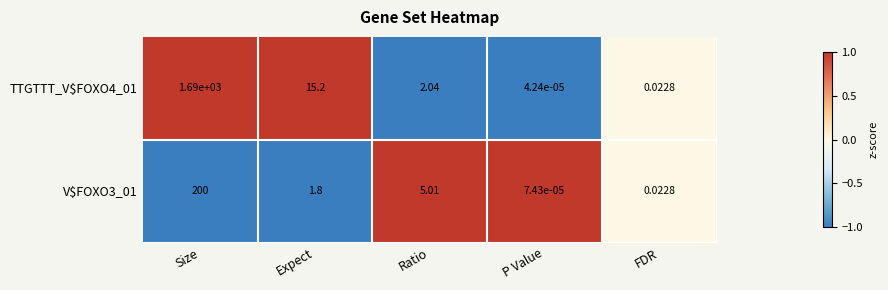

List the series in order of their overall mean, highest first.

TTGTTT_V$FOXO4_01, V$FOXO3_01